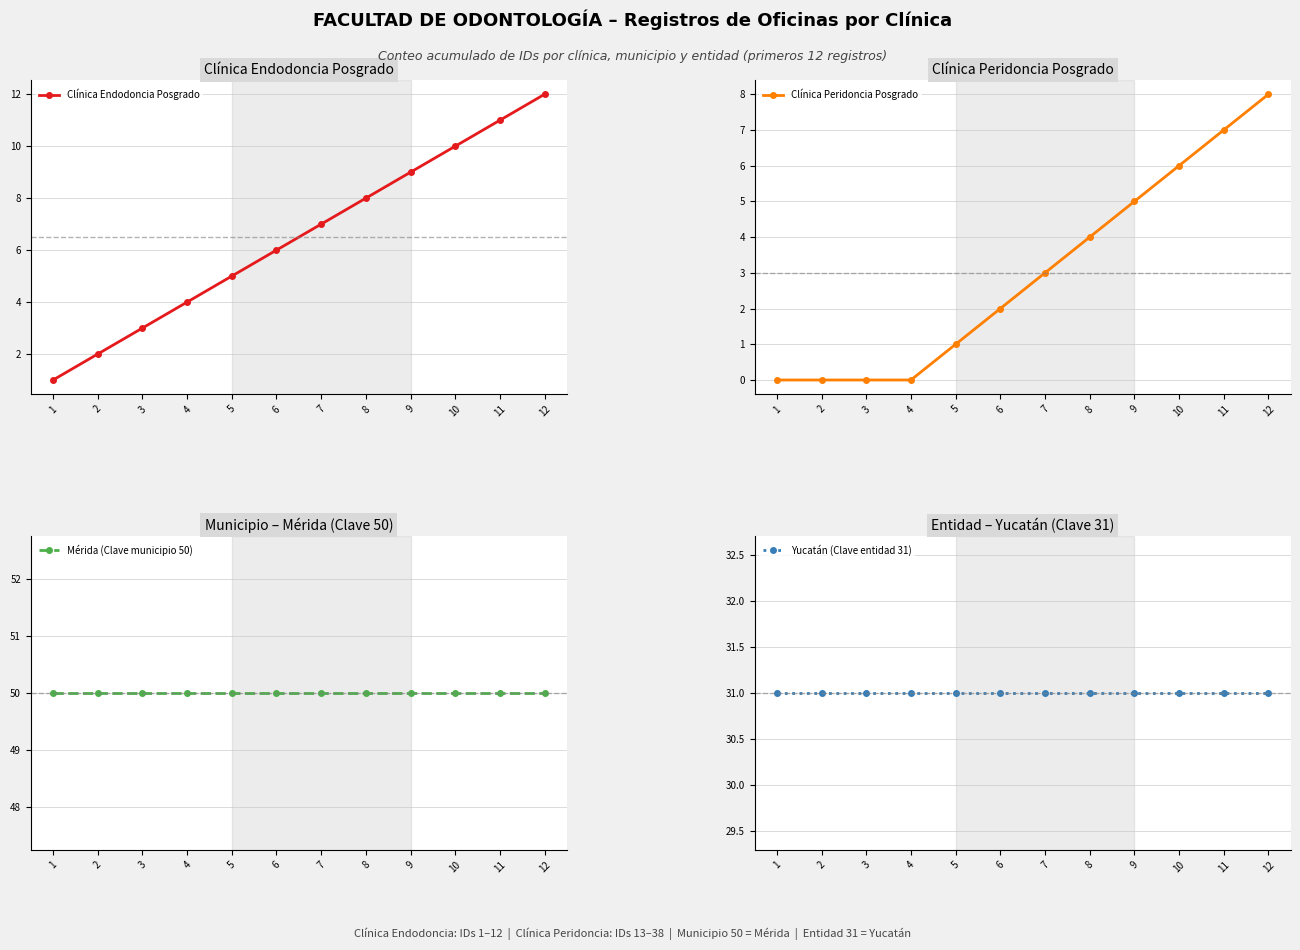

At which label does Clínica Peridoncia Posgrado first exceed 3?

8